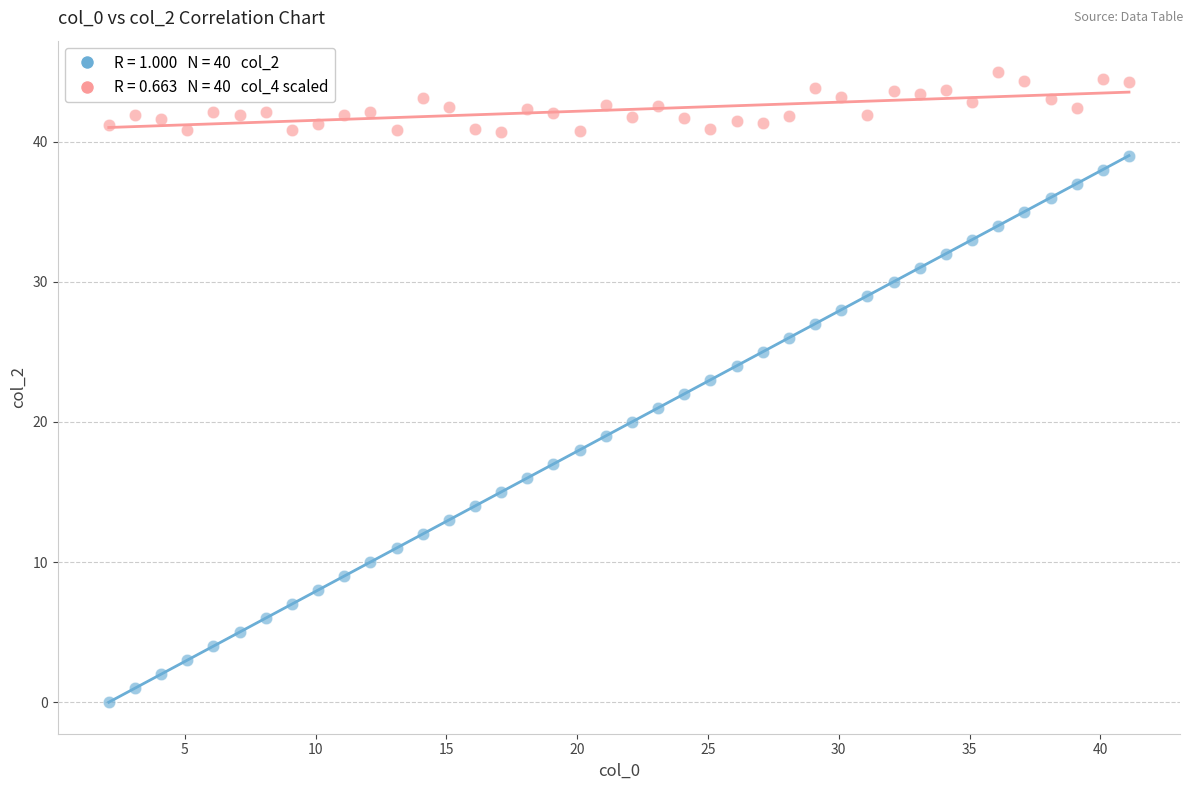

Across all data points, what is the range of X values (max minus min)?

39.0